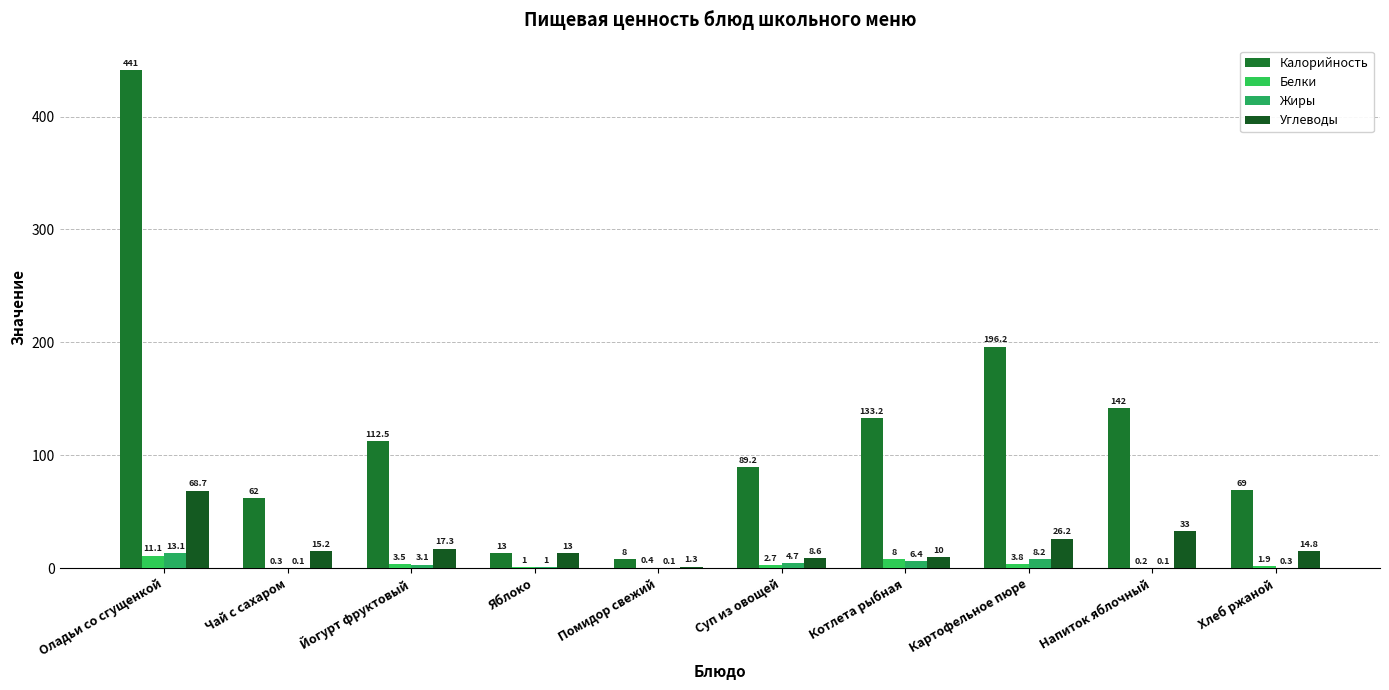

How many data points does each series have?

10